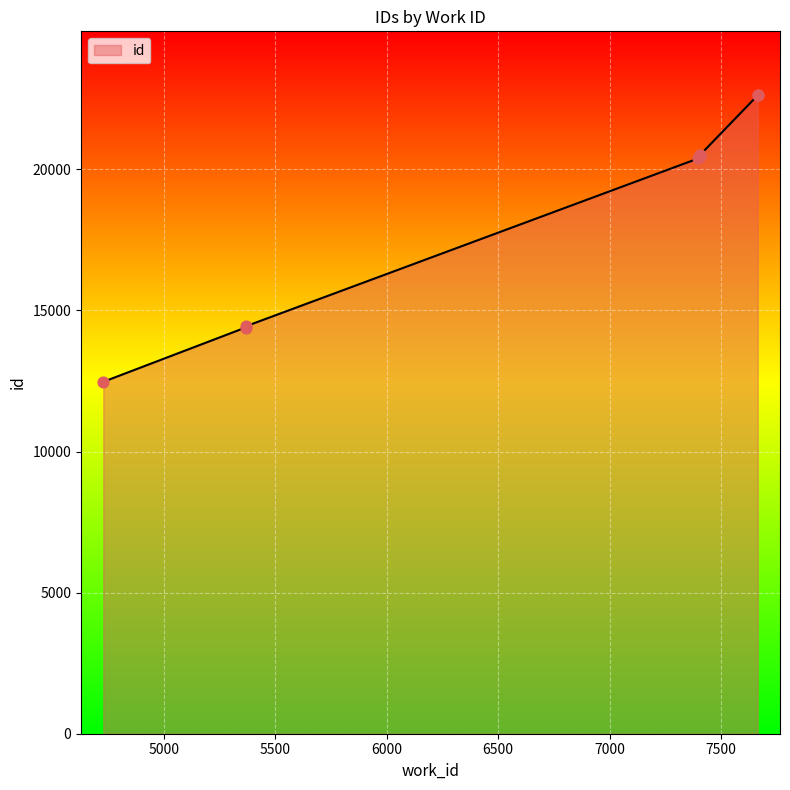

What is the change in value from 5366 to 7408?

+6130